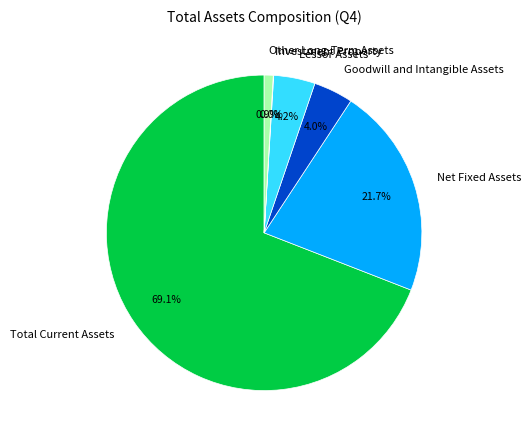

What percentage is the Goodwill and Intangible Assets slice, to the nearest percent?

4%